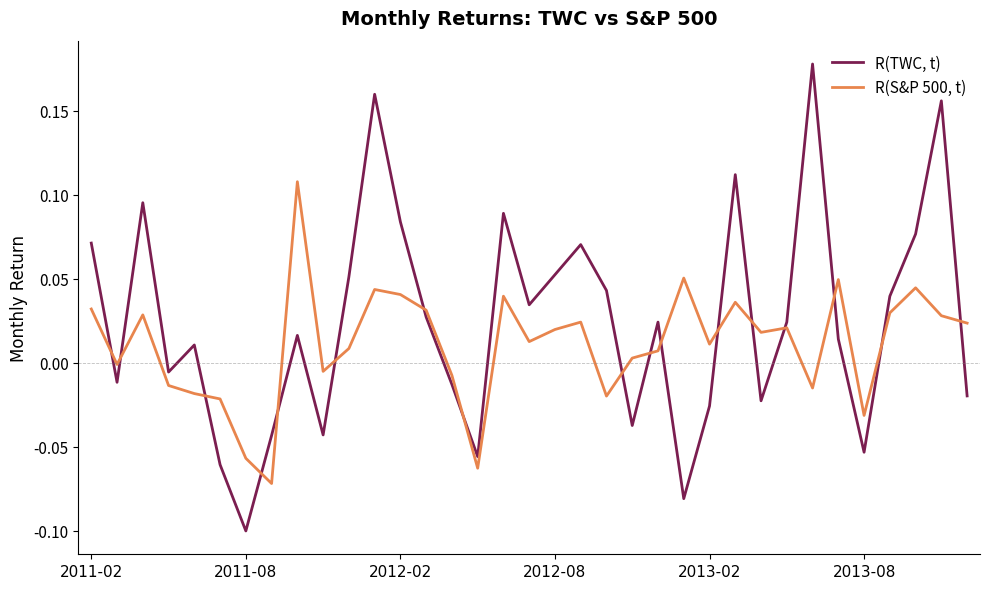

List the series in order of their peak value, highest first.

R(TWC, t), R(S&P 500, t)